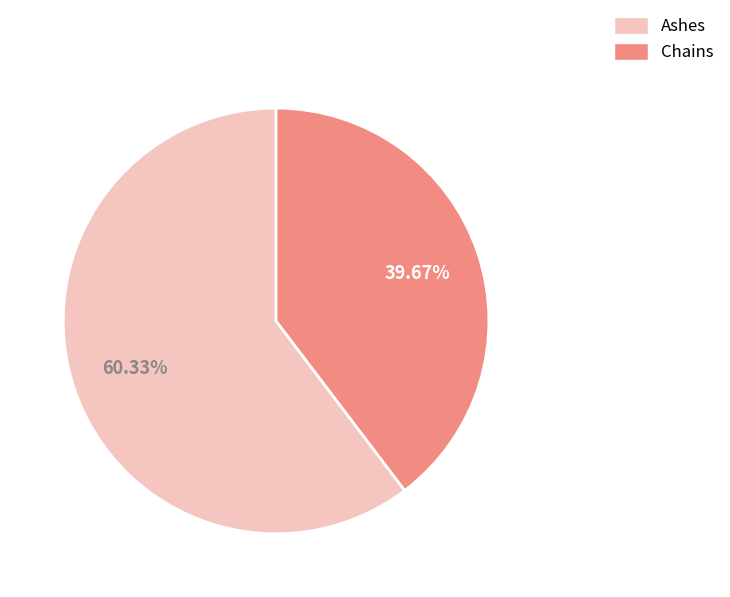

Rank the categories by value from lowest to highest.

Chains, Ashes